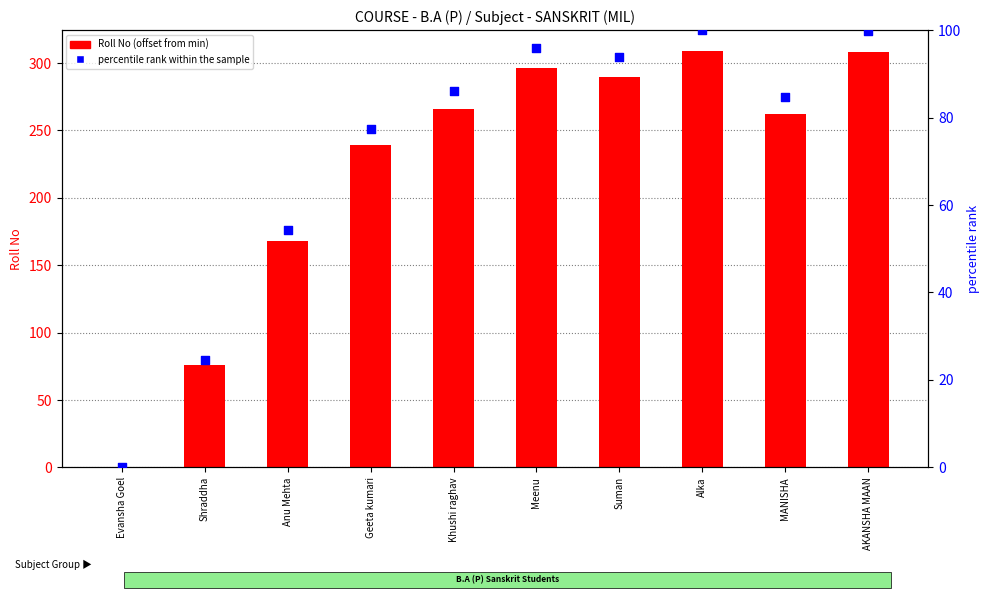

At how many categories does at least one series exceed 239?

6